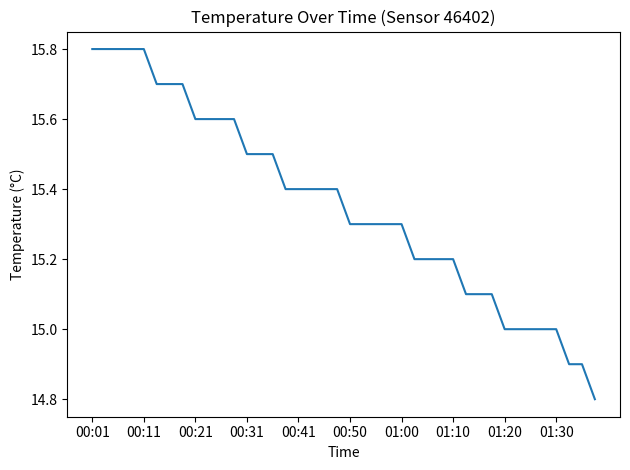

What is the minimum value shown in the chart?

14.8